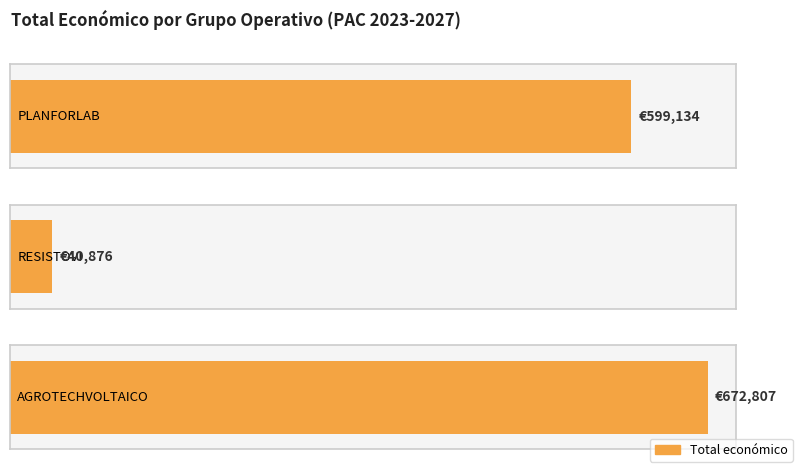

Where does the data first go above 599134?

AGROTECHVOLTAICO